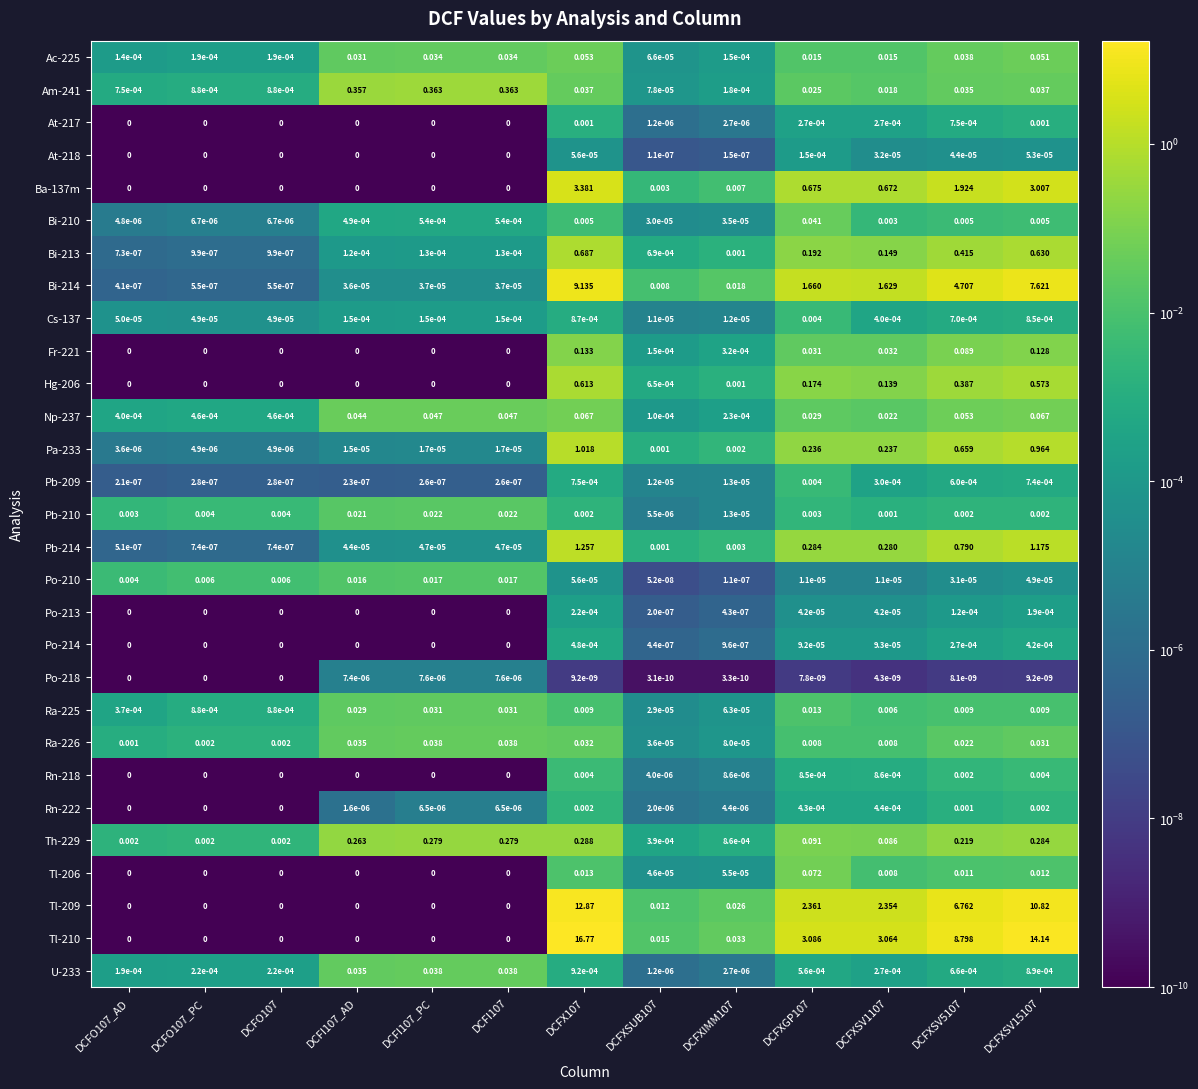

Is the value of Bi-210 at DCFXSV5107 greater than the value of Bi-214 at DCFI107_AD?

Yes